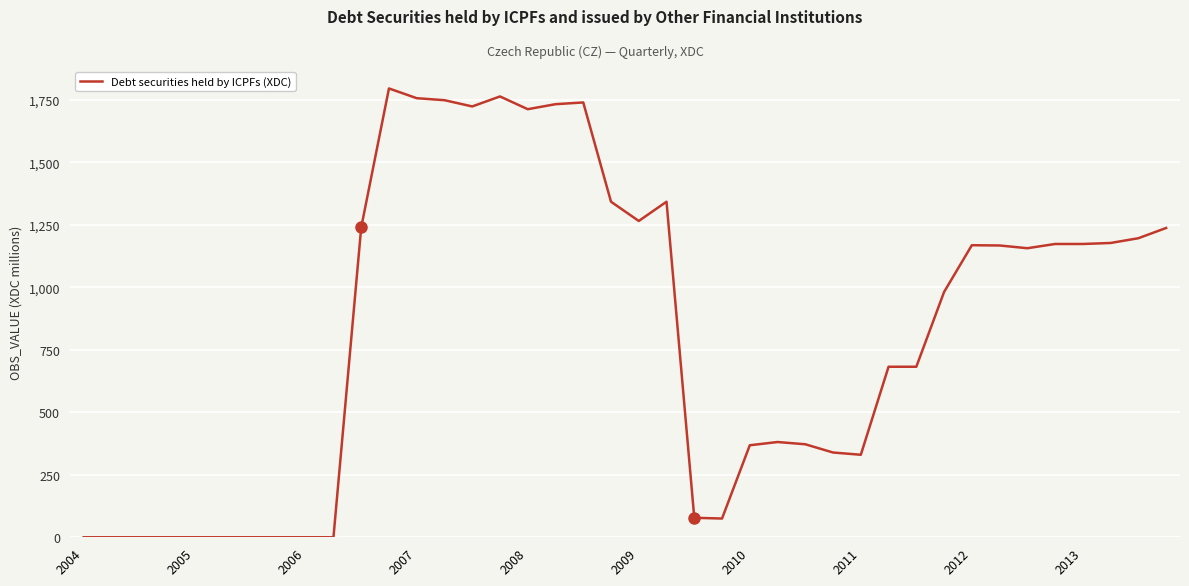

How many categories are shown in the chart?

40